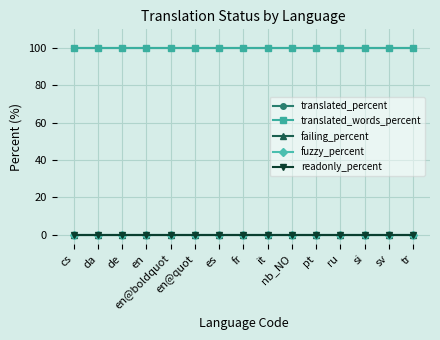

What is the label of the 13th point from the left?

si